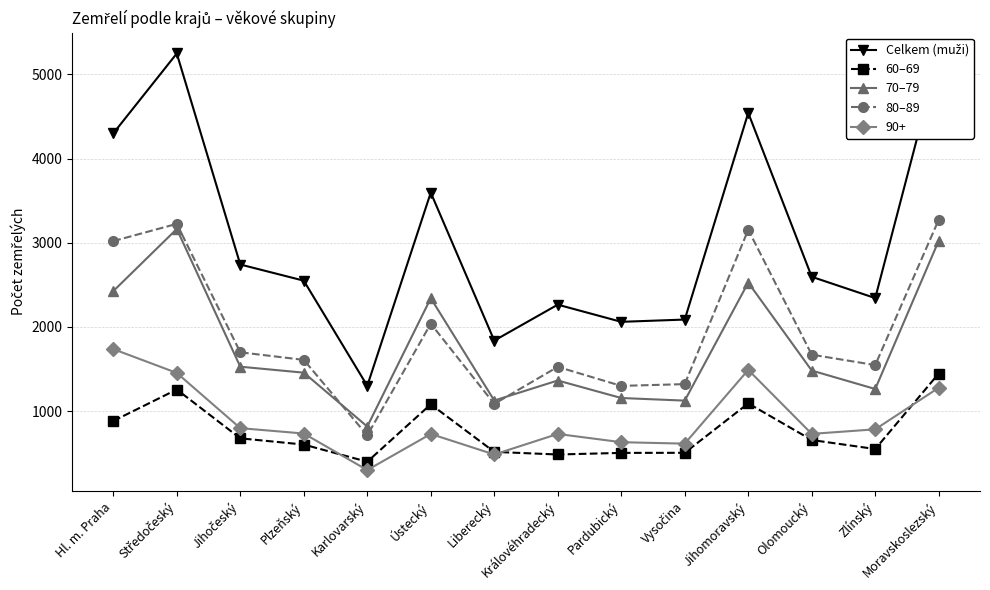

Is the value of 80–89 at Ústecký greater than the value of 70–79 at Ústecký?

No